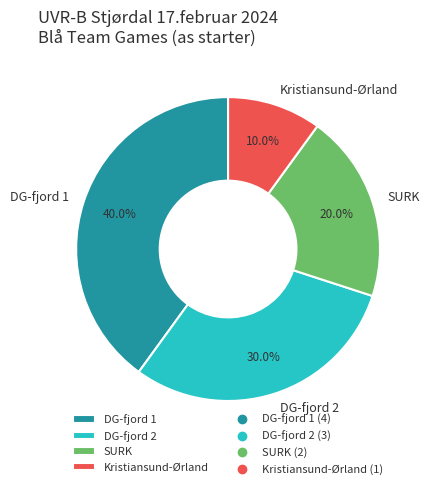

To the nearest percent, what percentage of the pie is Kristiansund-Ørland?

10%